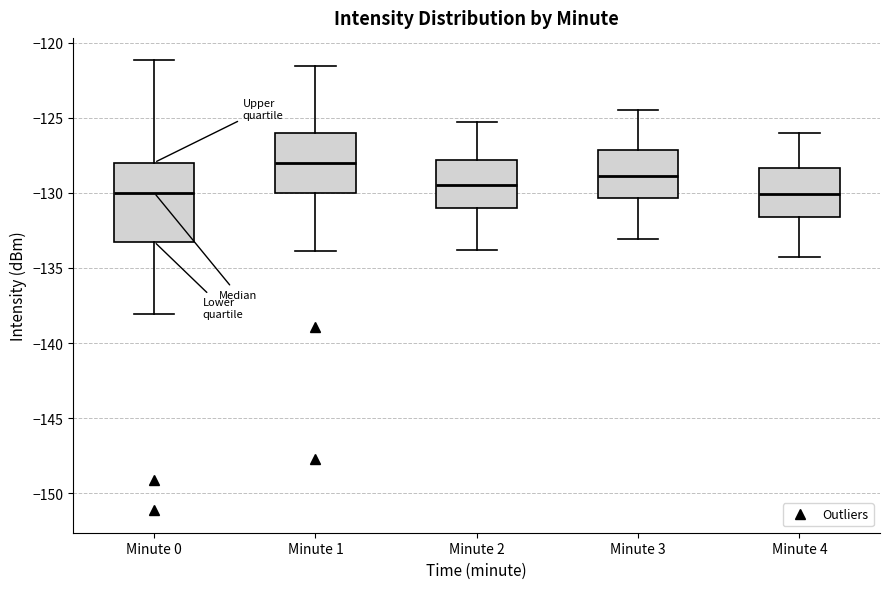

Reading left to right, transcribe this box plot: for each box, give where its median line is, the range the box spans, and where its two whiskers end, as read against the y-axis. The values are not printed on the chart, so give them approximately, as read against the axis.

Minute 0: median -130.0, box -133.0 to -128.0, whiskers -138.0 to -121.0
Minute 1: median -128.0, box -130.0 to -126.0, whiskers -134.0 to -121.5
Minute 2: median -129.5, box -131.0 to -128.0, whiskers -134.0 to -125.5
Minute 3: median -129.0, box -130.5 to -127.0, whiskers -133.0 to -124.5
Minute 4: median -130.0, box -131.5 to -128.5, whiskers -134.5 to -126.0